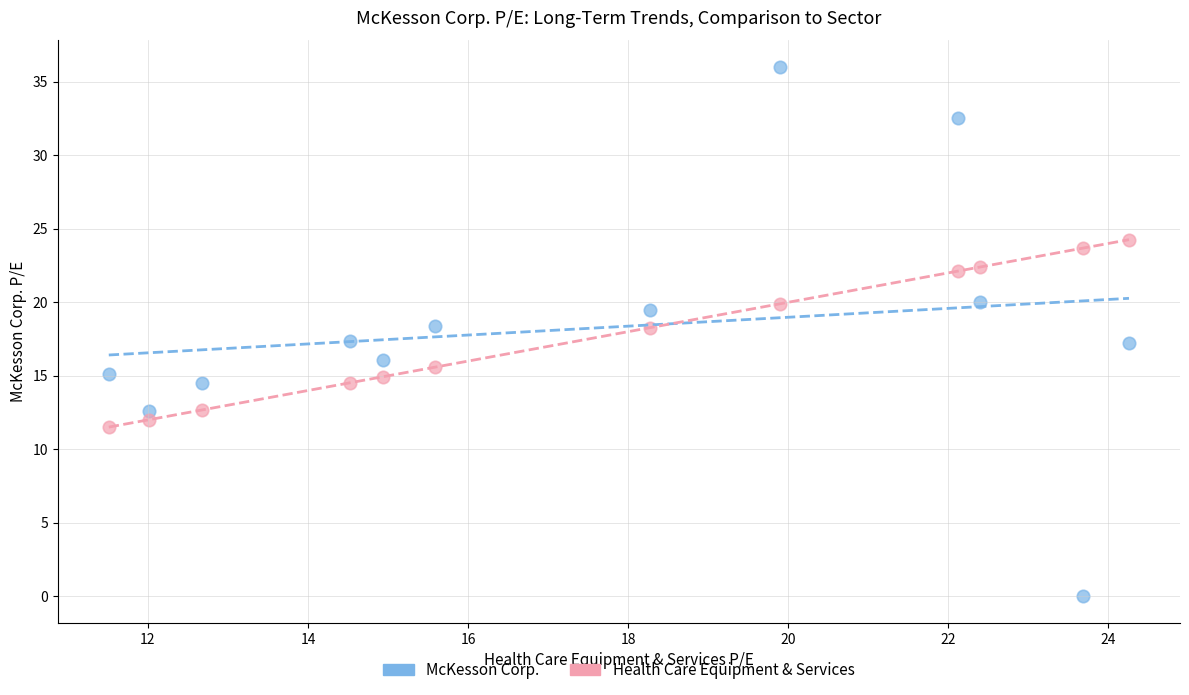

Which series reaches the maximum Y coordinate?

McKesson Corp.